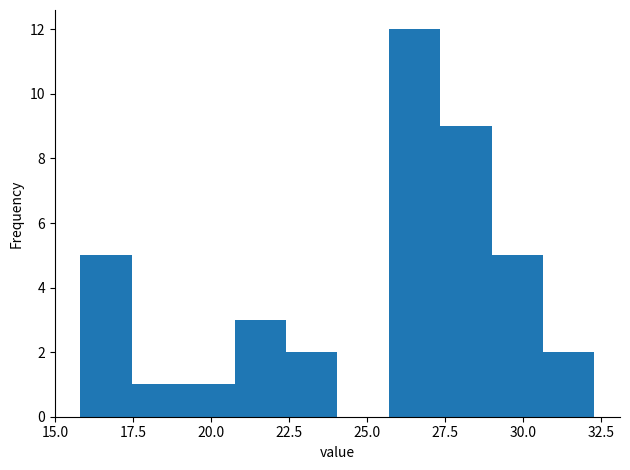

Around what value on the x-axis is the tallest bar? Give the approximate position of its centre, as read against the axis.

26.5